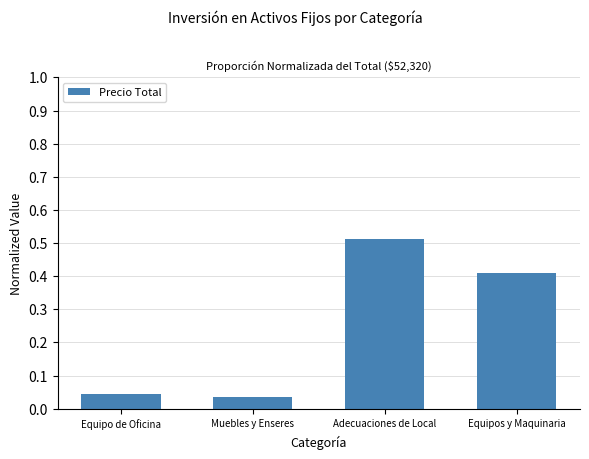

Which has a higher value, Equipo de Oficina or Equipos y Maquinaria?

Equipos y Maquinaria